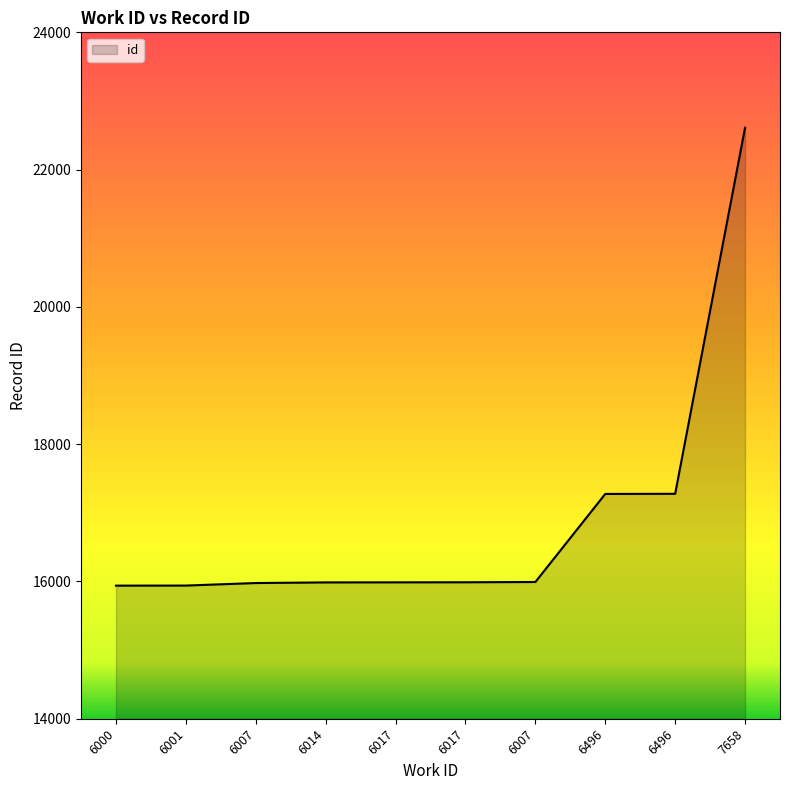

How many lines are shown in the chart?

1